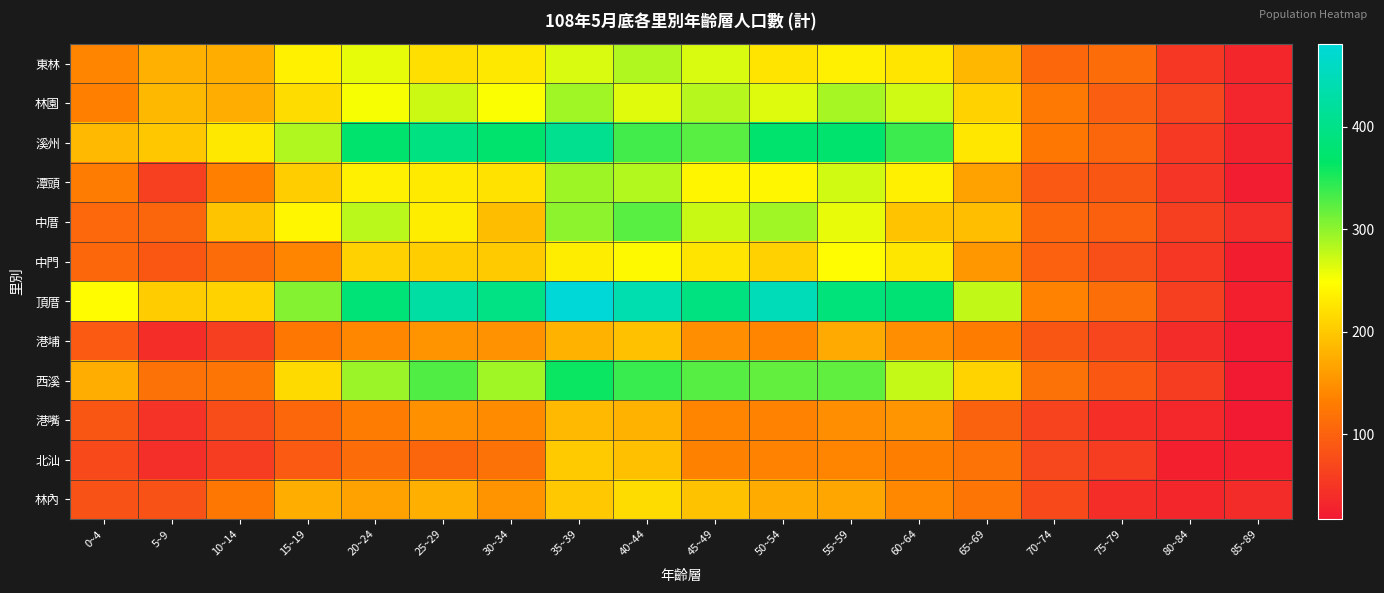

What is the greatest value displayed?

481